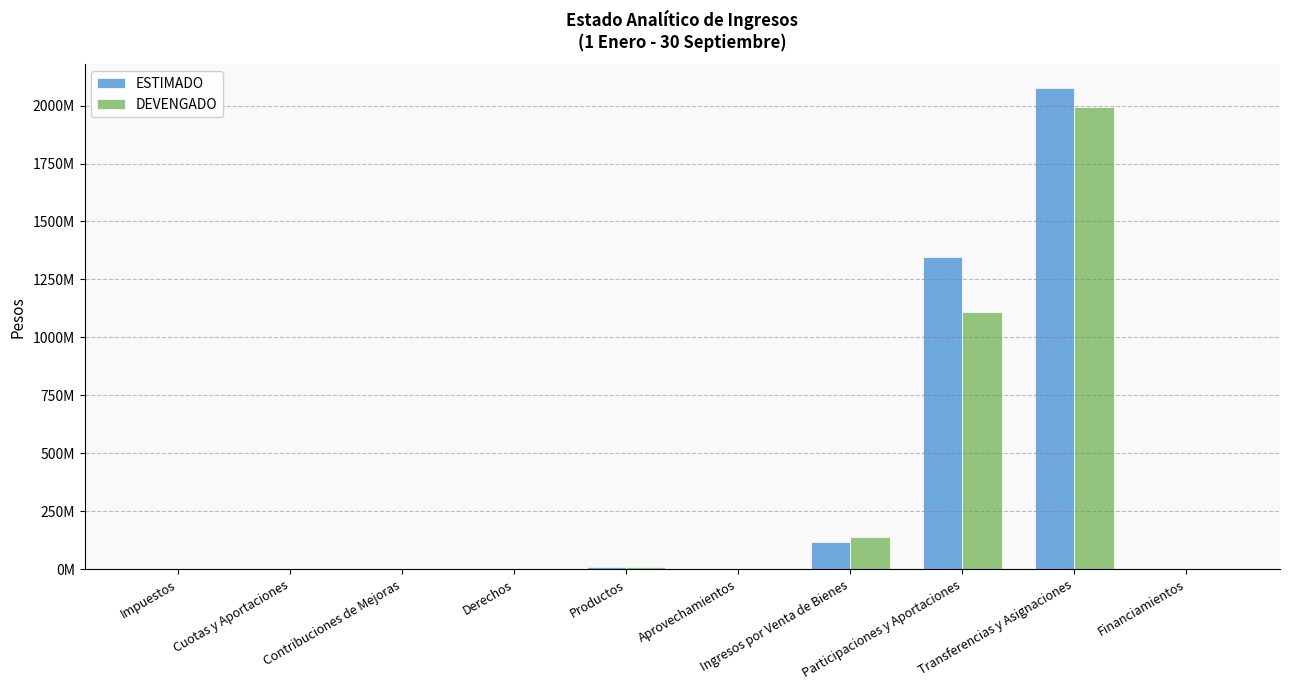

Rank the series by their average value, from lowest to highest.

DEVENGADO, ESTIMADO